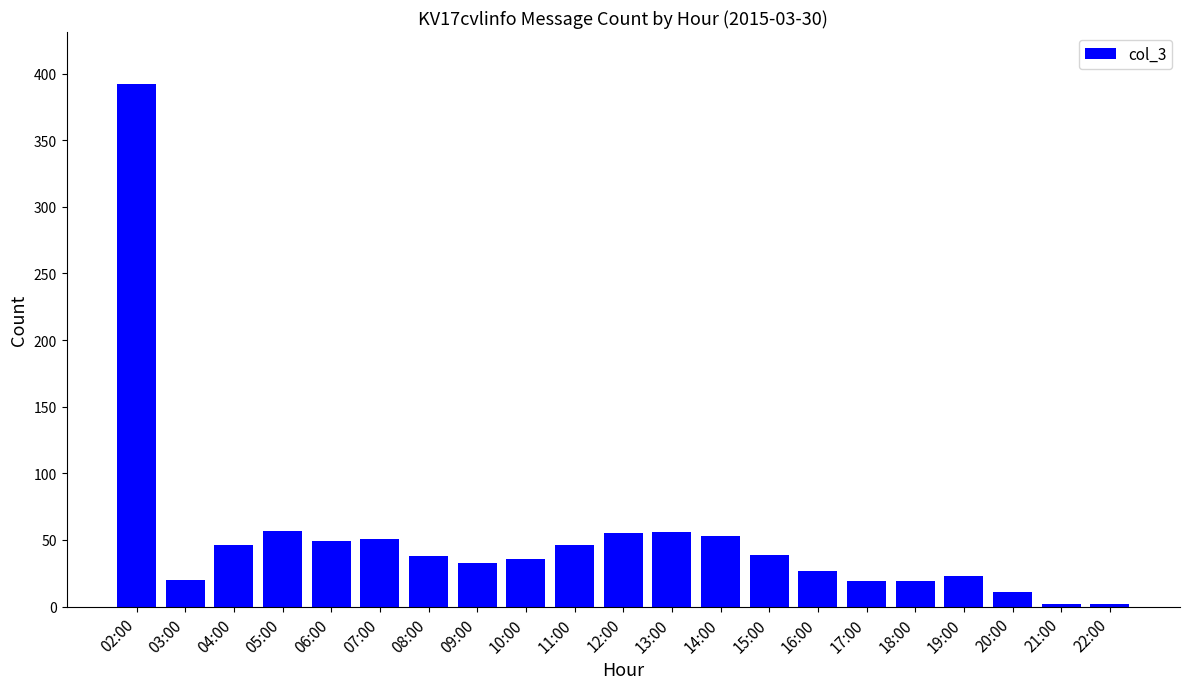

What is the maximum value shown in the chart?

392